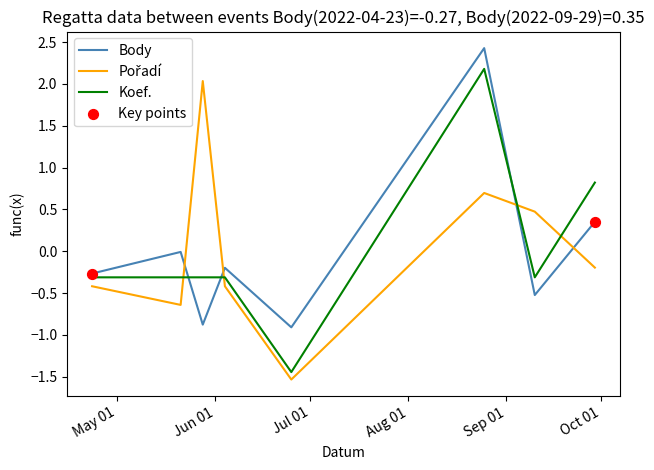

What is the difference between the maximum and minimum values in the Koef. series?

3.6